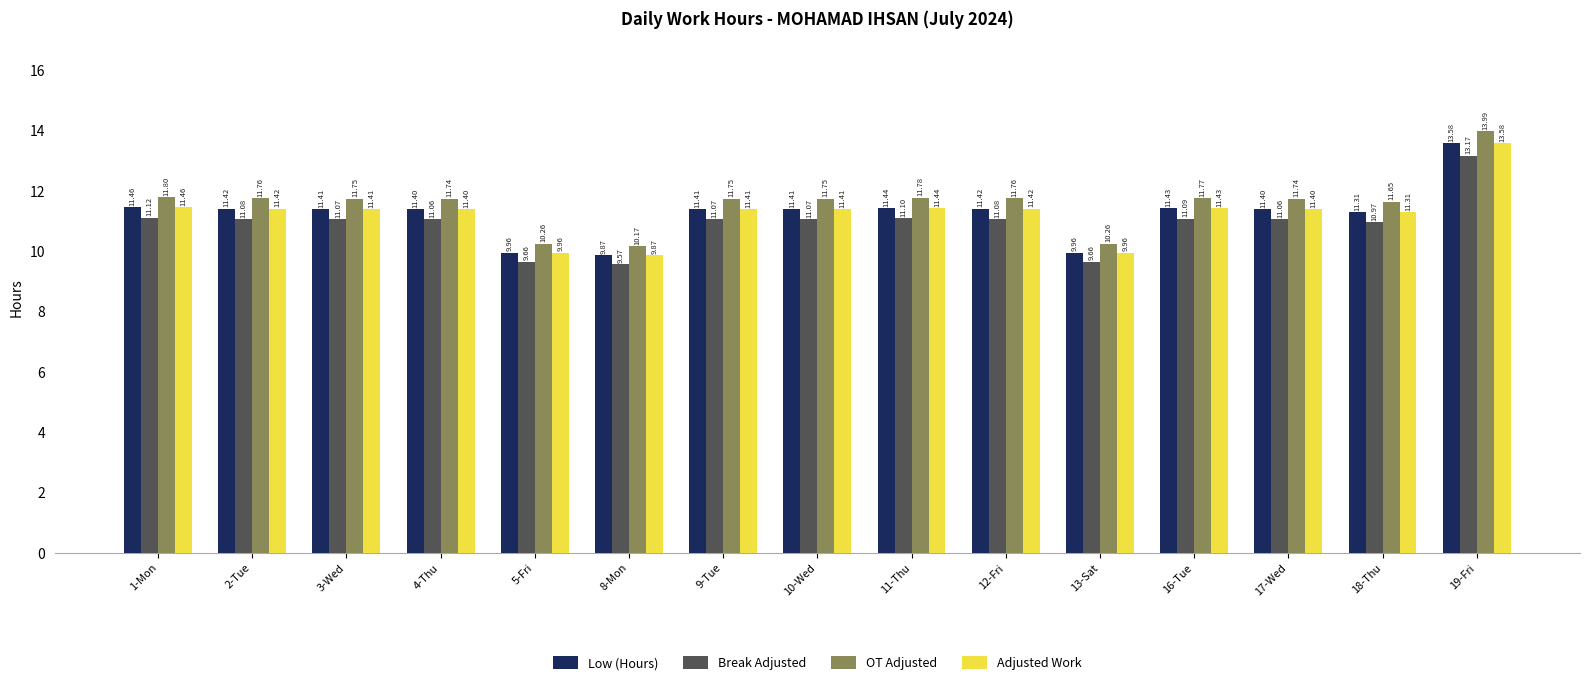

What position from the right is 10-Wed?

8